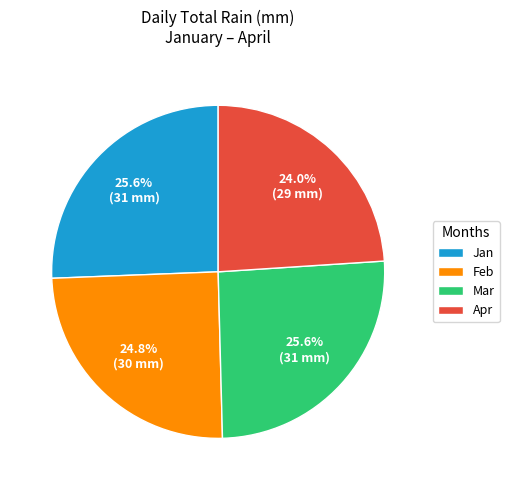

Is there a majority slice in this chart?

No